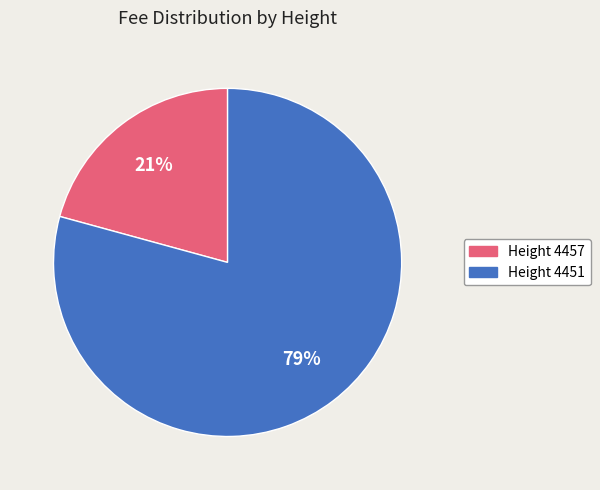

Does any single category account for the majority?

Yes